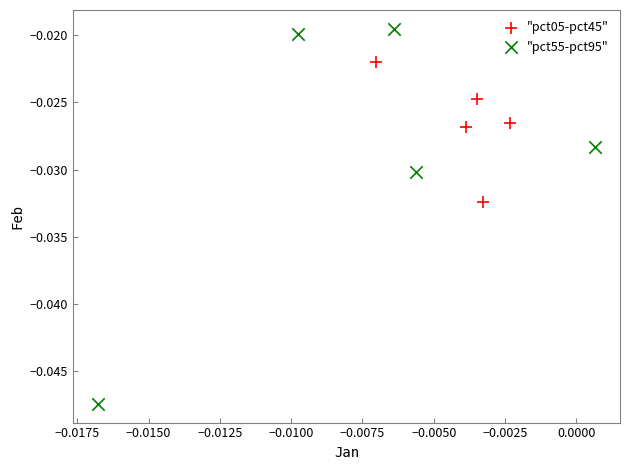

Which series reaches the maximum Y coordinate?

"pct55-pct95"